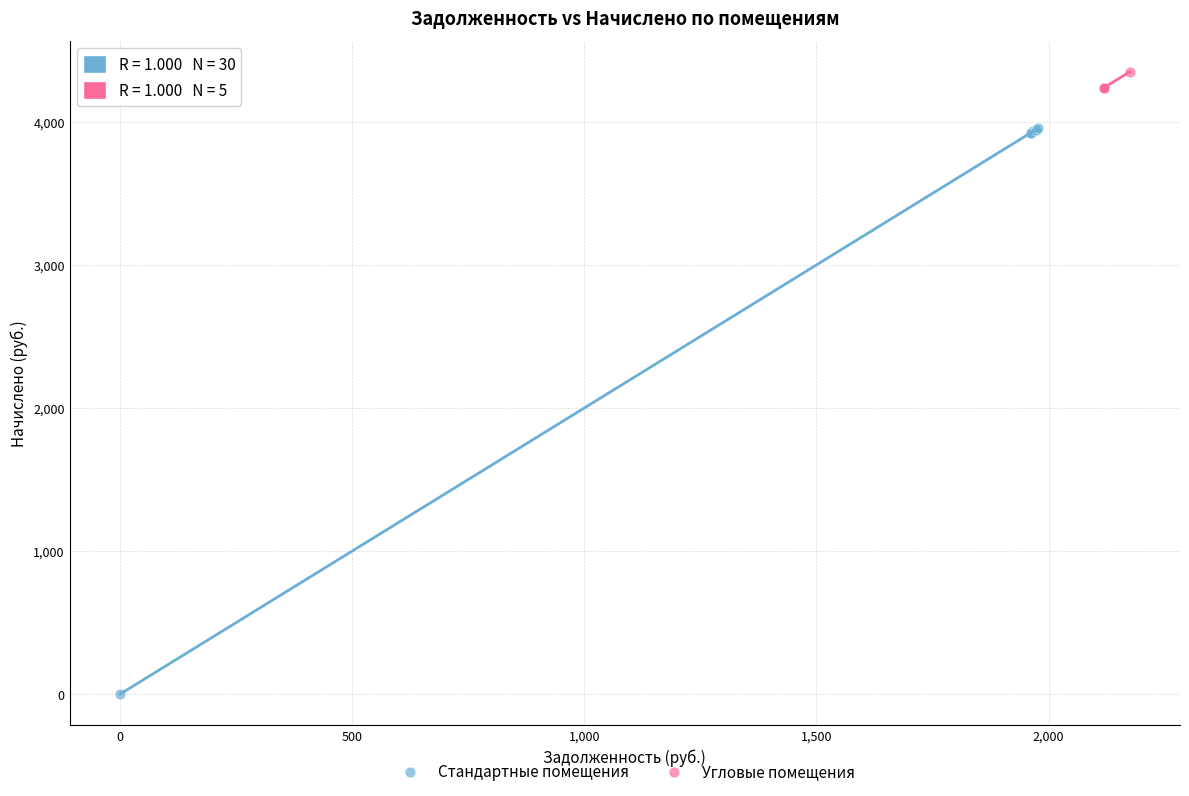

Which series contains the highest Y value?

Угловые помещения